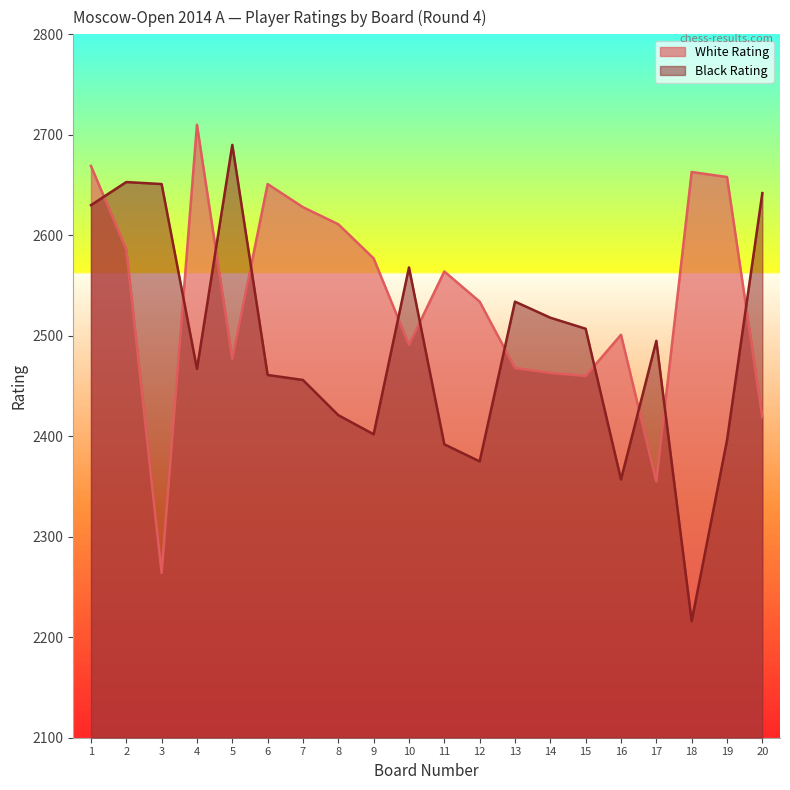

How many lines are shown in the chart?

2